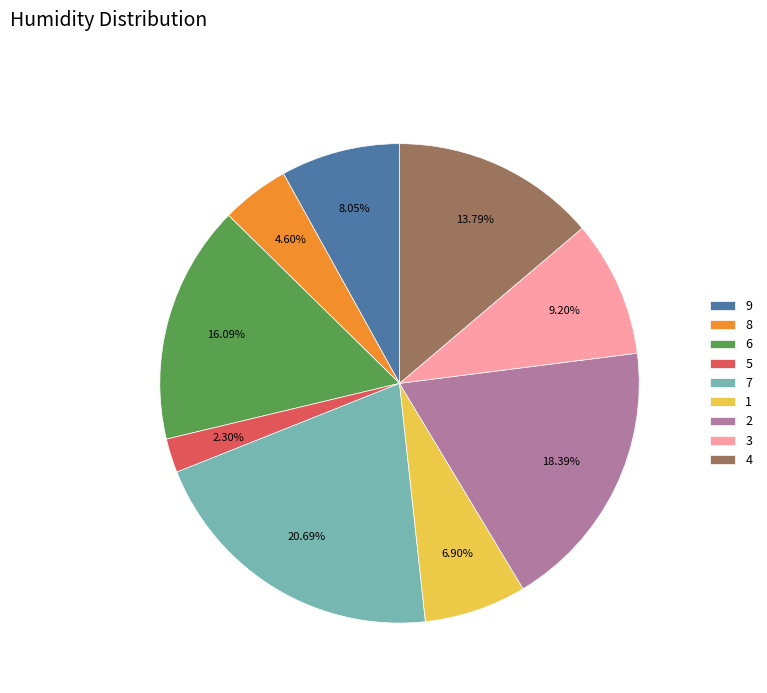

Approximately how many times larger is the value at 9 compared to 4?

0.6